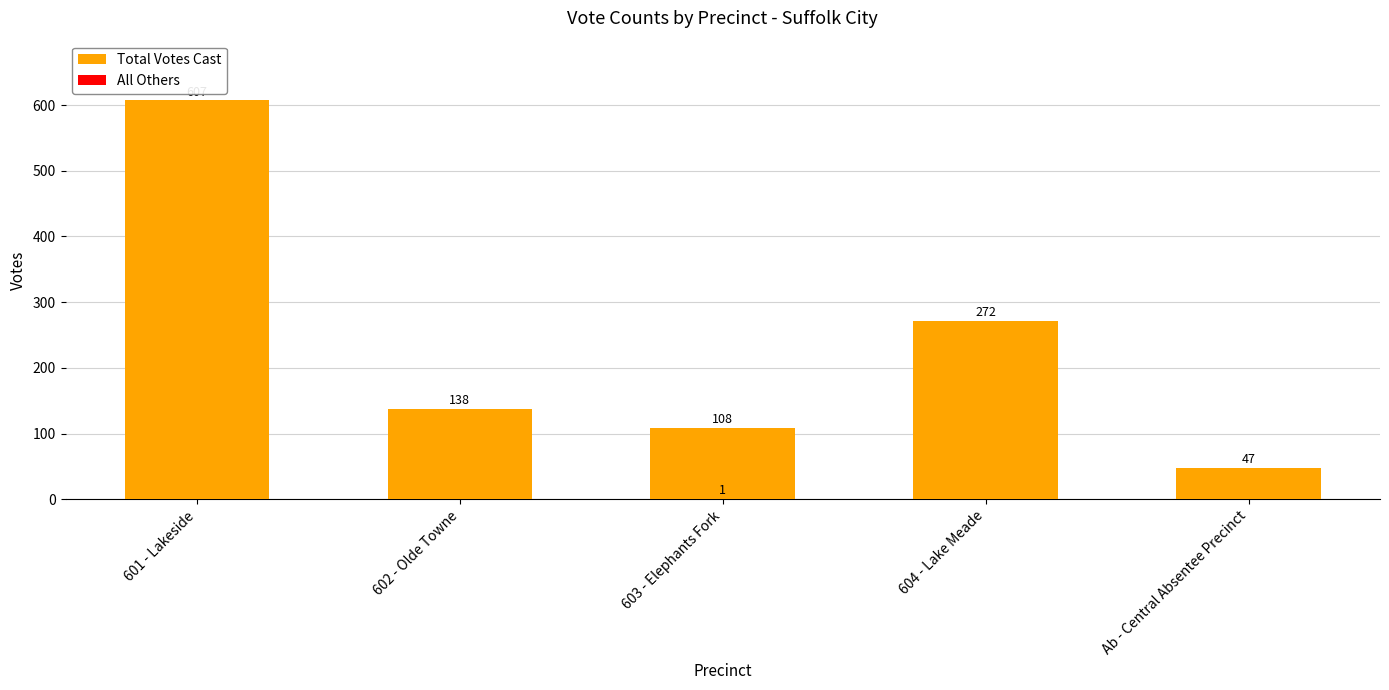

What is the difference between the Total Votes Cast values at 604 - Lake Meade and 603 - Elephants Fork?

164